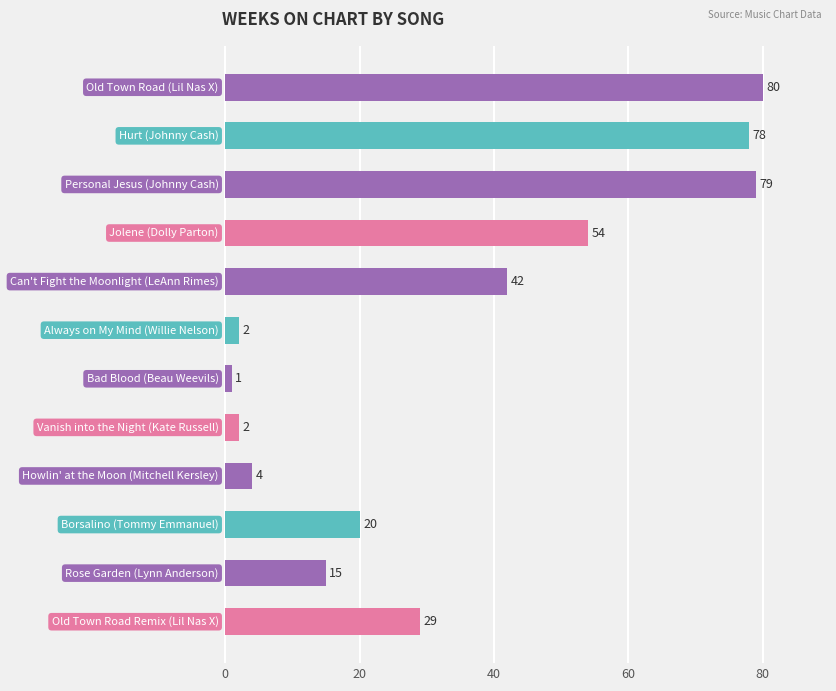

What is the difference between the second highest and minimum values?

78